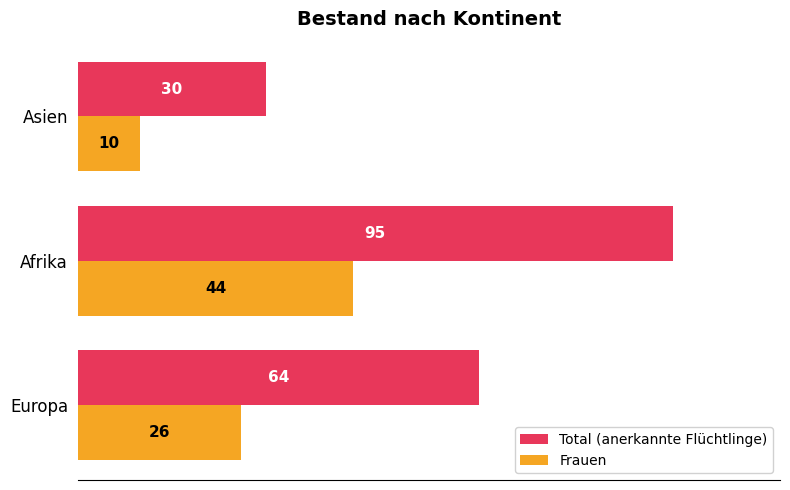

Count the Total (anerkannte Flüchtlinge) values in the range 30 to 95.

3